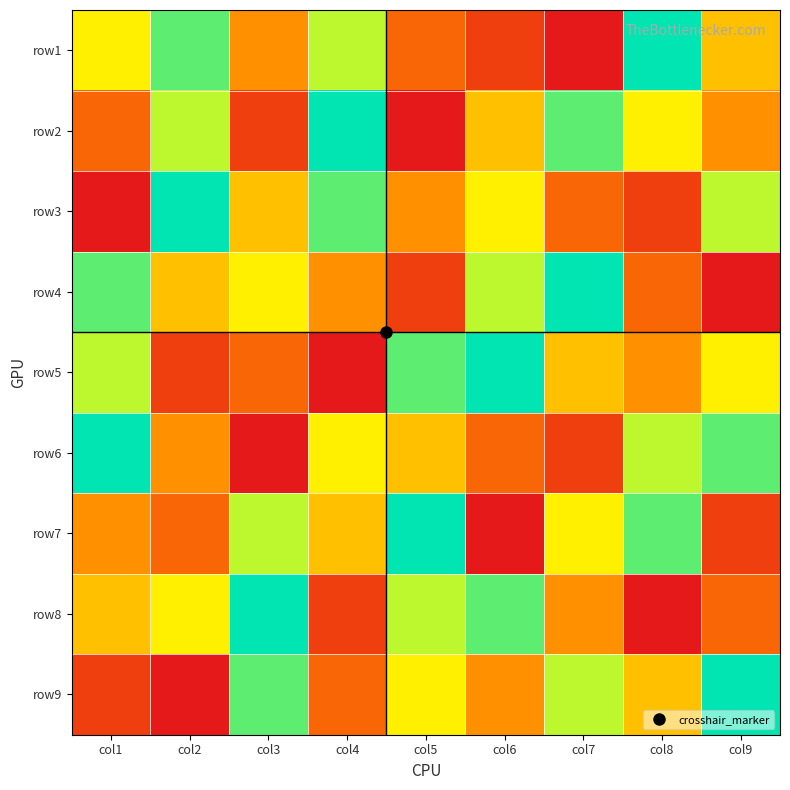

Reading left to right, list all the values displayed in this chart.

row1: col1=6	col2=8	col3=4	col4=7	col5=3	col6=2	col7=1	col8=9	col9=5
row2: col1=3	col2=7	col3=2	col4=9	col5=1	col6=5	col7=8	col8=6	col9=4
row3: col1=1	col2=9	col3=5	col4=8	col5=4	col6=6	col7=3	col8=2	col9=7
row4: col1=8	col2=5	col3=6	col4=4	col5=2	col6=7	col7=9	col8=3	col9=1
row5: col1=7	col2=2	col3=3	col4=1	col5=8	col6=9	col7=5	col8=4	col9=6
row6: col1=9	col2=4	col3=1	col4=6	col5=5	col6=3	col7=2	col8=7	col9=8
row7: col1=4	col2=3	col3=7	col4=5	col5=9	col6=1	col7=6	col8=8	col9=2
row8: col1=5	col2=6	col3=9	col4=2	col5=7	col6=8	col7=4	col8=1	col9=3
row9: col1=2	col2=1	col3=8	col4=3	col5=6	col6=4	col7=7	col8=5	col9=9